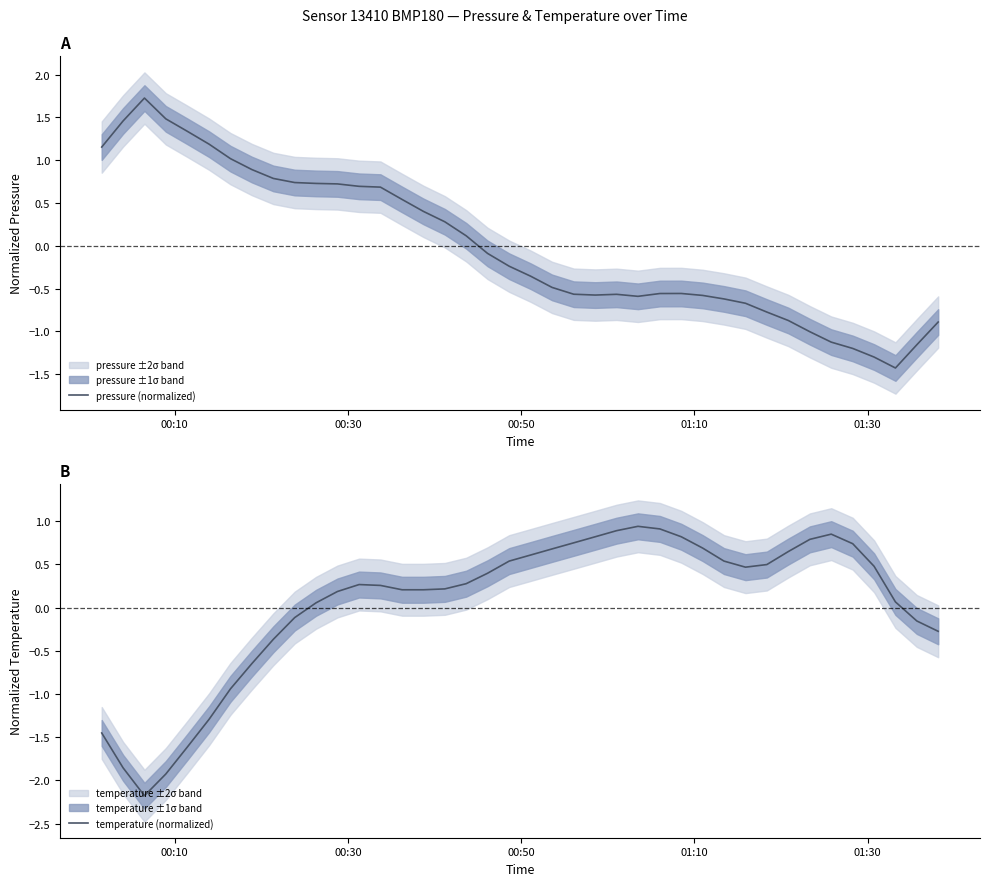

What is the maximum value for pressure (normalized)?

1.7